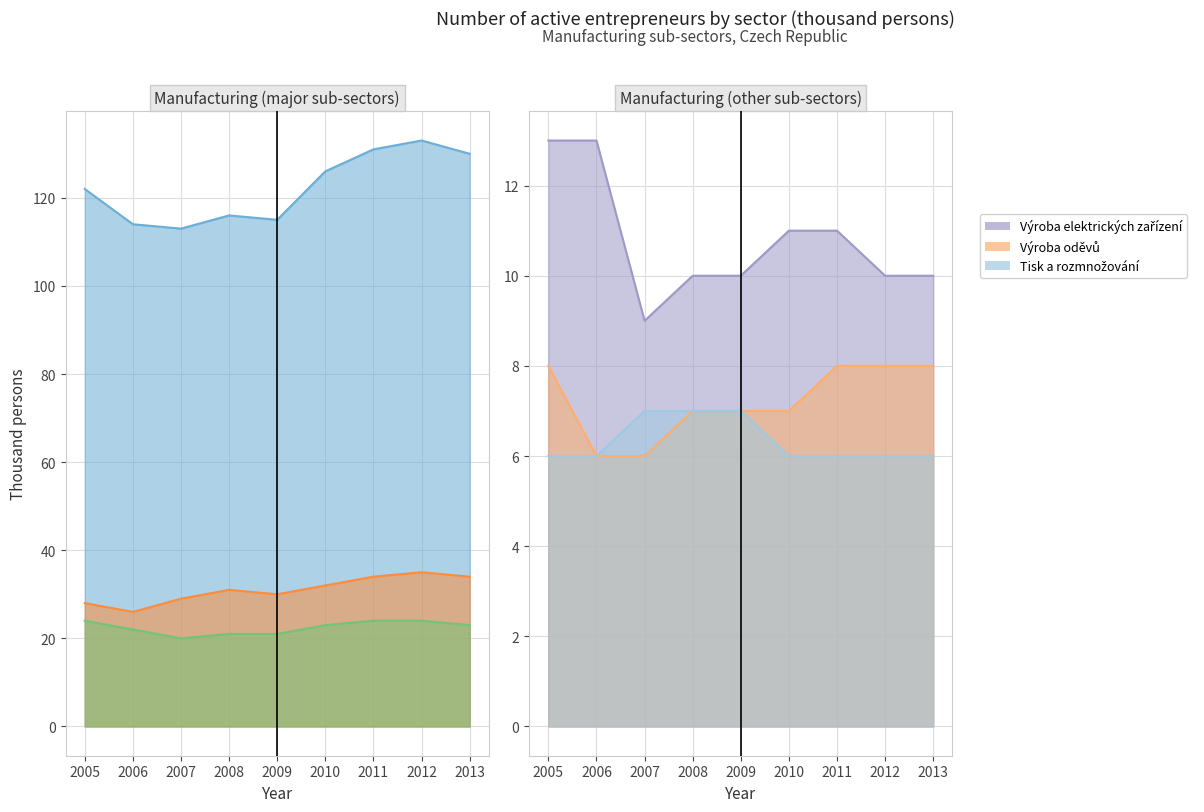

Which category has the lowest value across all series?

2006